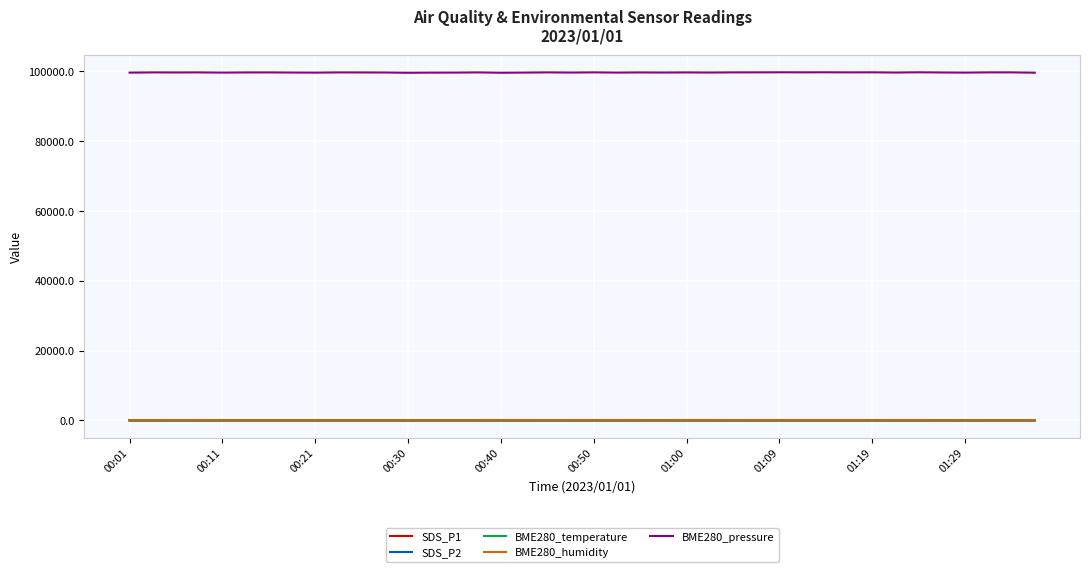

True or false: SDS_P2 and BME280_pressure cross at least once.

False